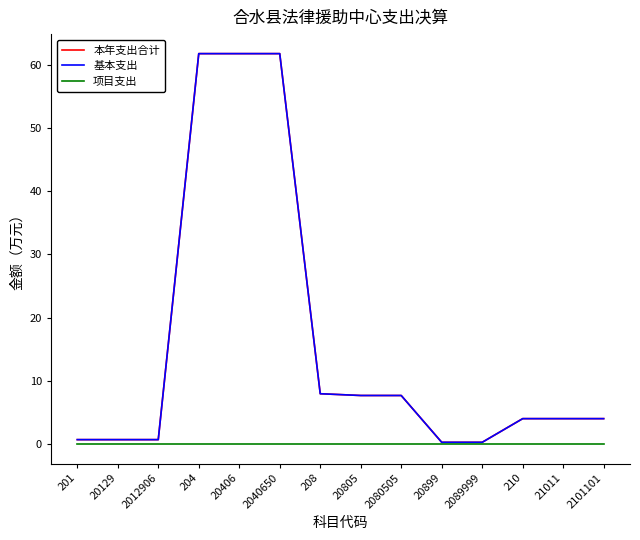

True or false: 本年支出合计 has more than 1 points higher than both neighbors.

False